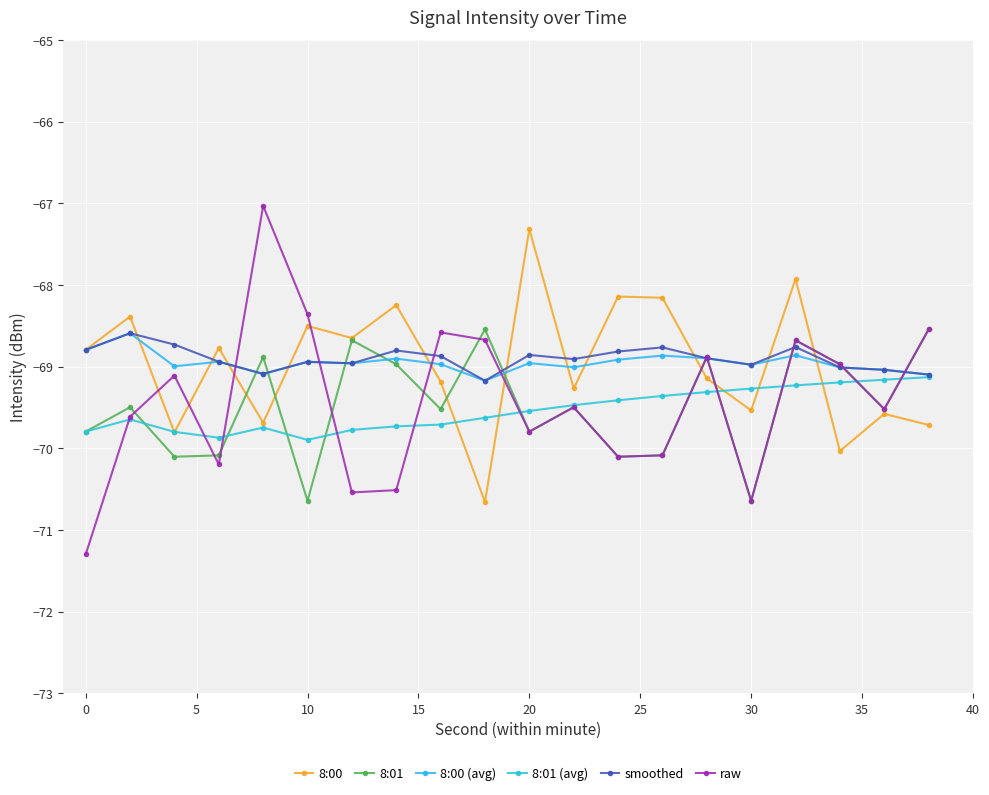

Does the chart have visible grid lines?

Yes